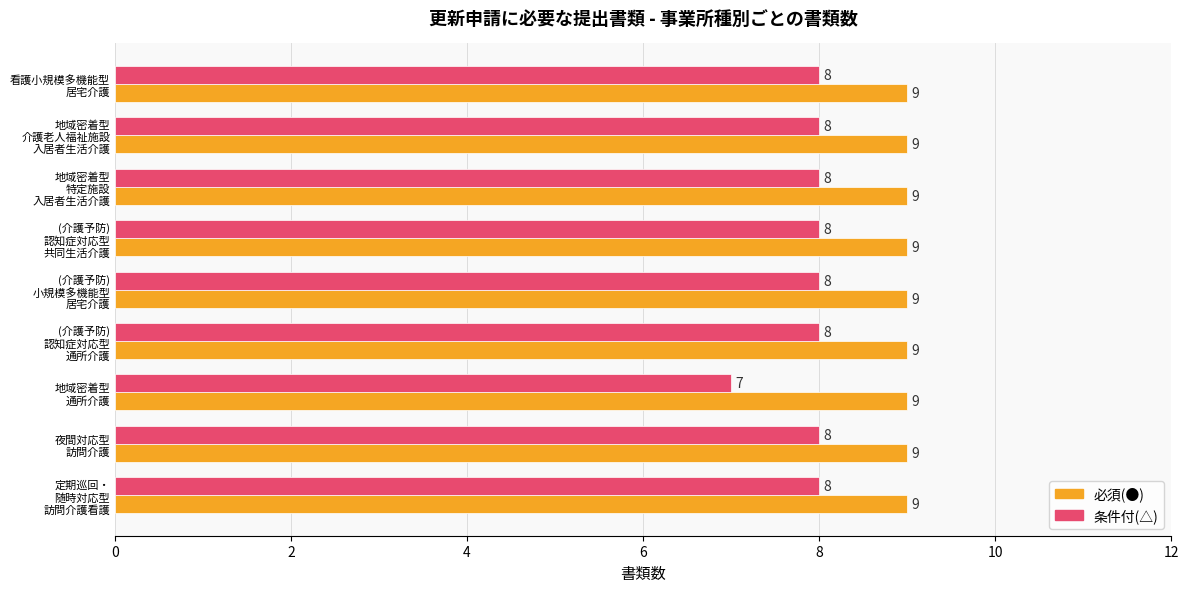

What is the greatest value displayed?

9